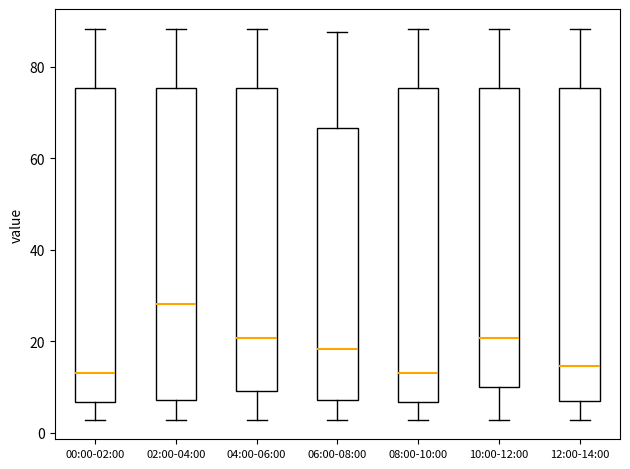

Reading left to right, transcribe this box plot: for each box, give where its median line is, the range the box spans, and where its two whiskers end, as read against the y-axis. The values are not printed on the chart, so give them approximately, as read against the axis.

00:00-02:00: median 12, box 6 to 76, whiskers 2 to 88
02:00-04:00: median 28, box 8 to 76, whiskers 2 to 88
04:00-06:00: median 20, box 10 to 76, whiskers 2 to 88
06:00-08:00: median 18, box 8 to 66, whiskers 2 to 88
08:00-10:00: median 12, box 6 to 76, whiskers 2 to 88
10:00-12:00: median 20, box 10 to 76, whiskers 2 to 88
12:00-14:00: median 14, box 6 to 76, whiskers 2 to 88